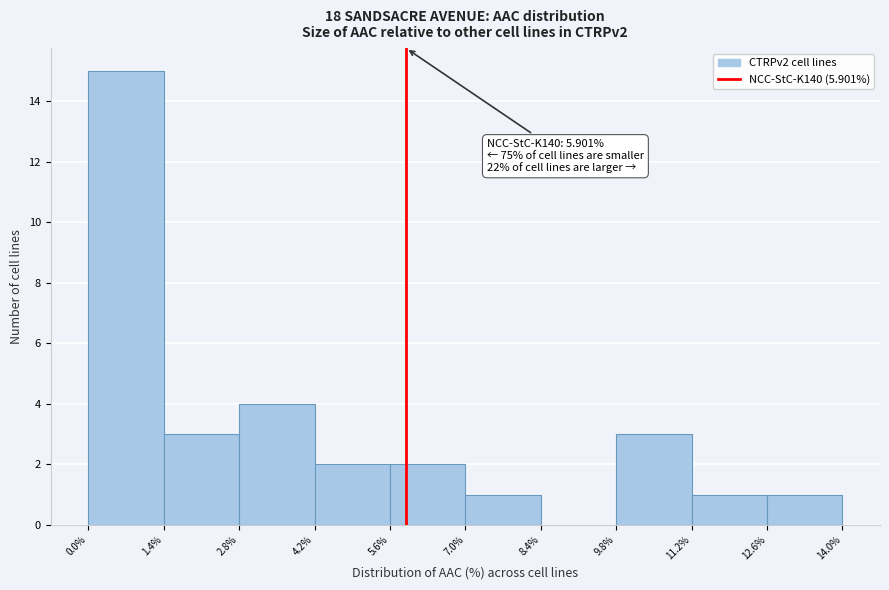

Over which range of the x-axis is the bar tallest?

0.0% to 1.4%